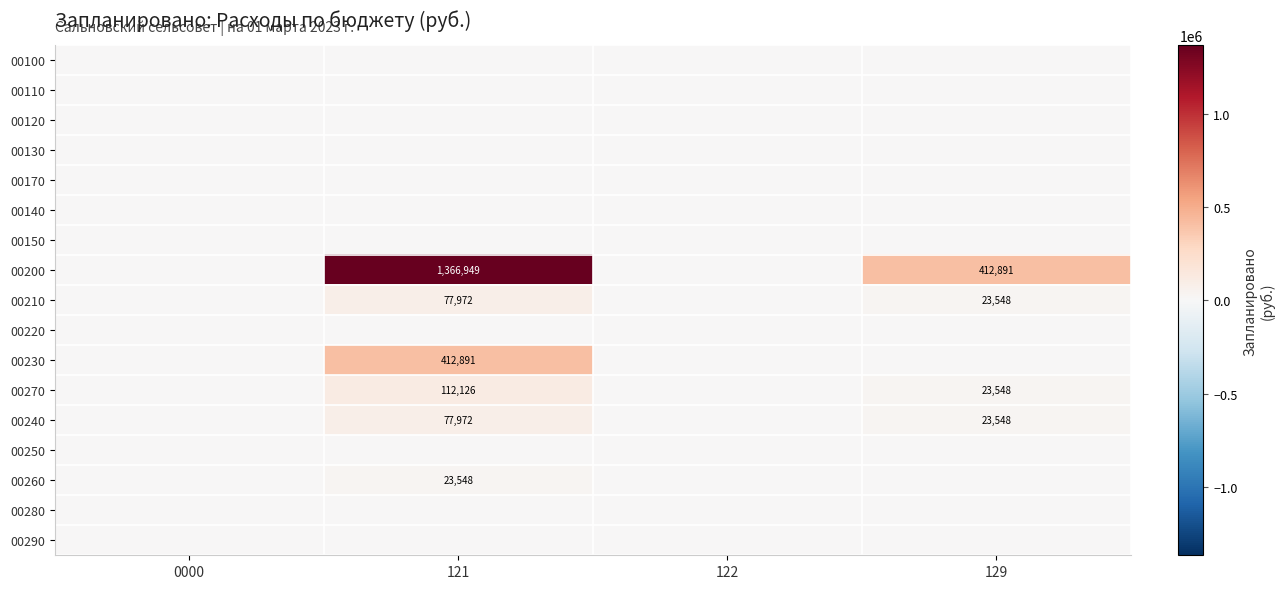

Between 122 and 0000, which is larger?

122